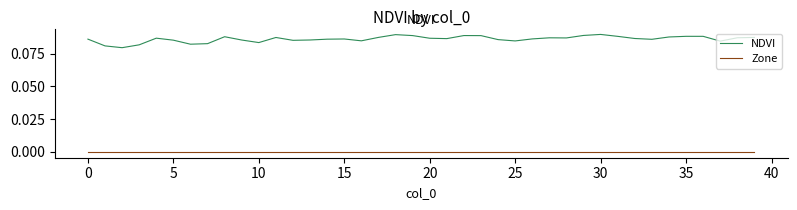

How many lines are shown in the chart?

2